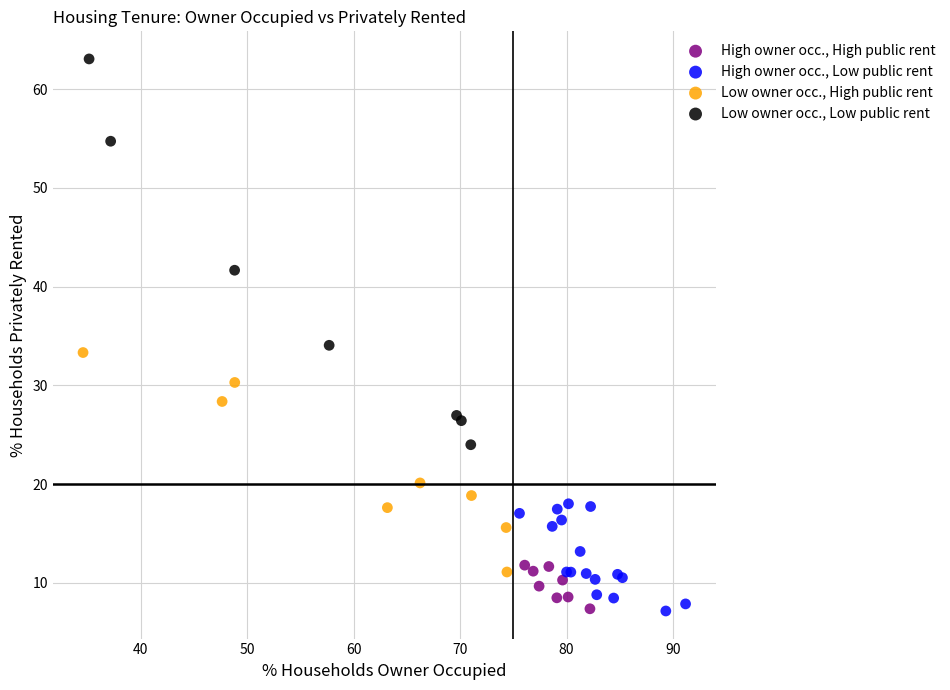

Which series reaches the maximum Y coordinate?

Low owner occ., Low public rent